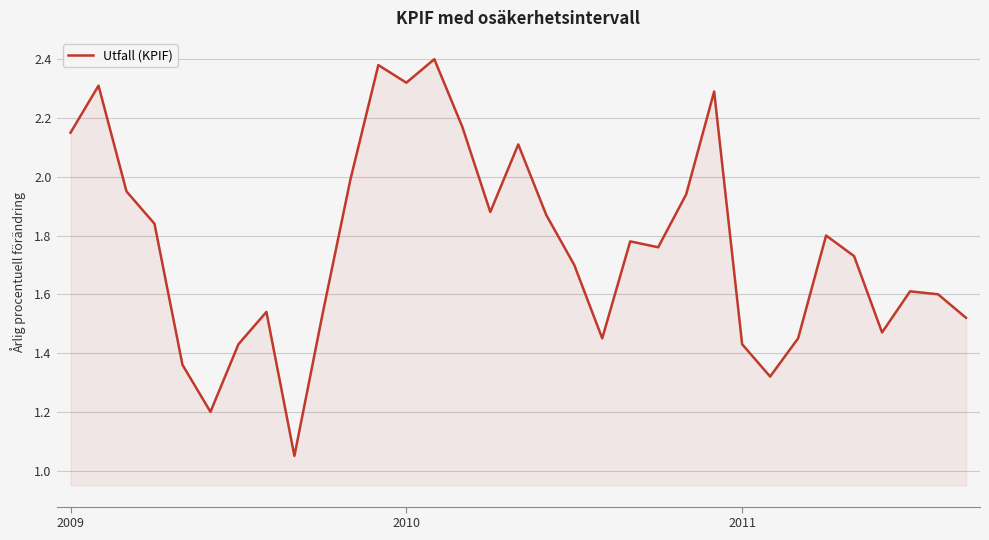

Does the chart display data point markers on the line(s)?

No